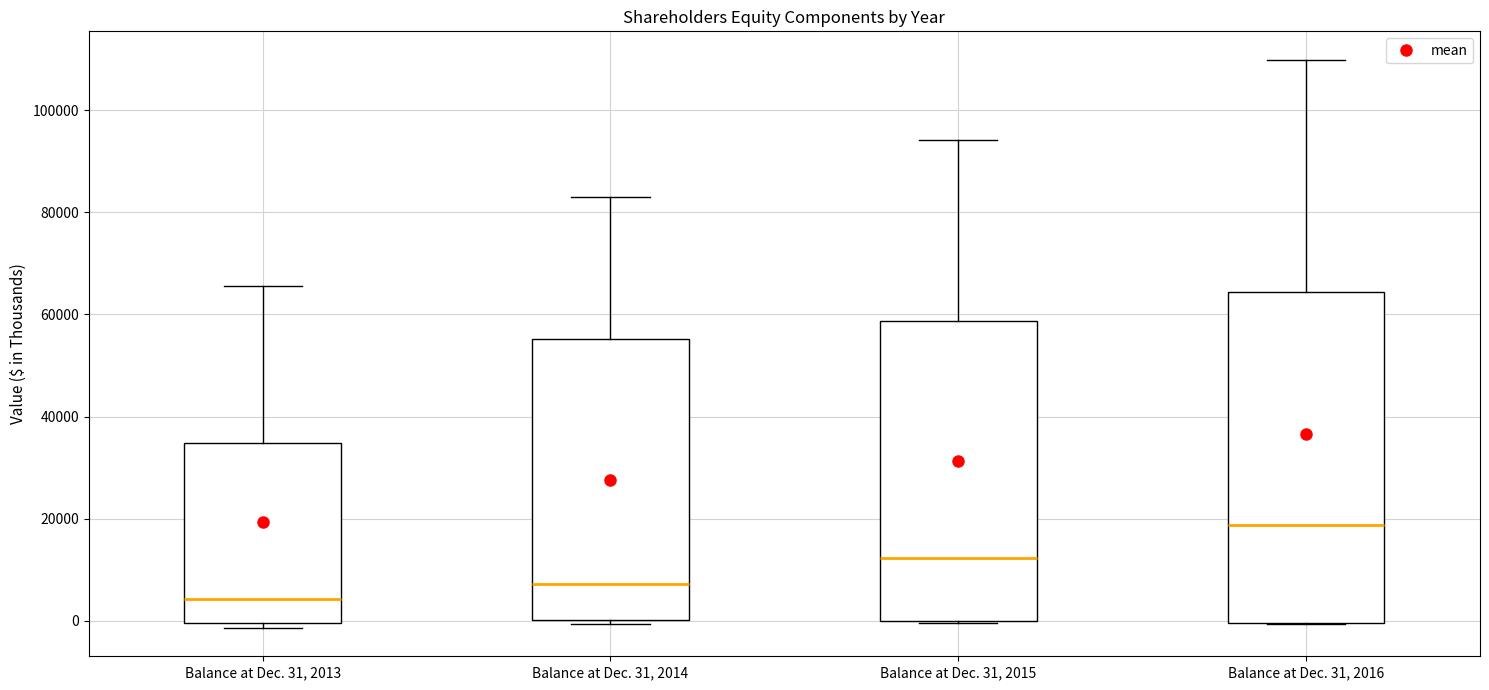

Which box is the tallest, from its lower edge to its upper edge?

Balance at Dec. 31, 2016